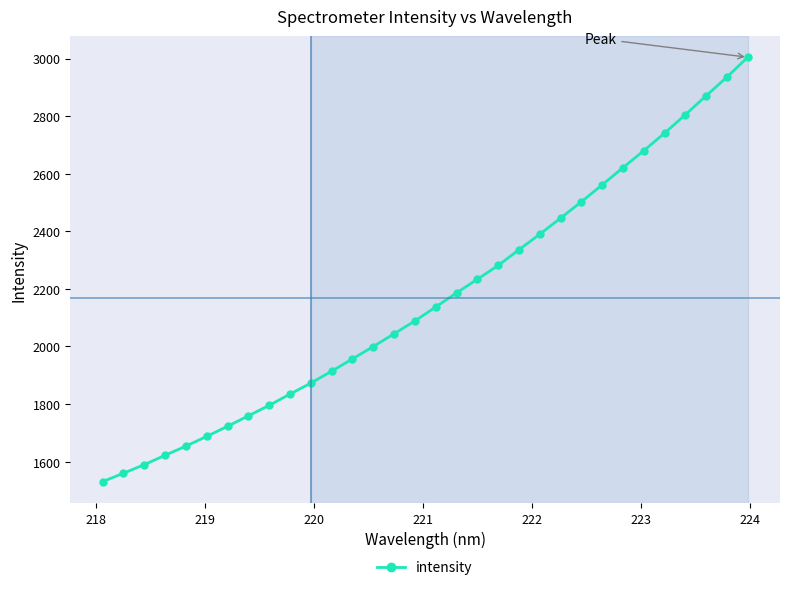

What is the value of the 32nd point from the left?

3004.5